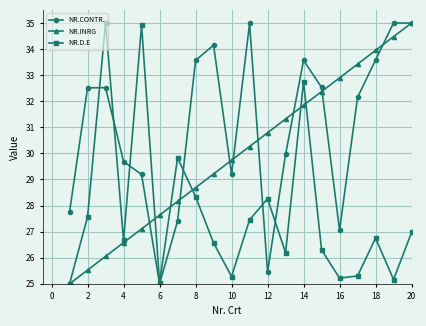

What is the maximum value shown in the chart?

35.0